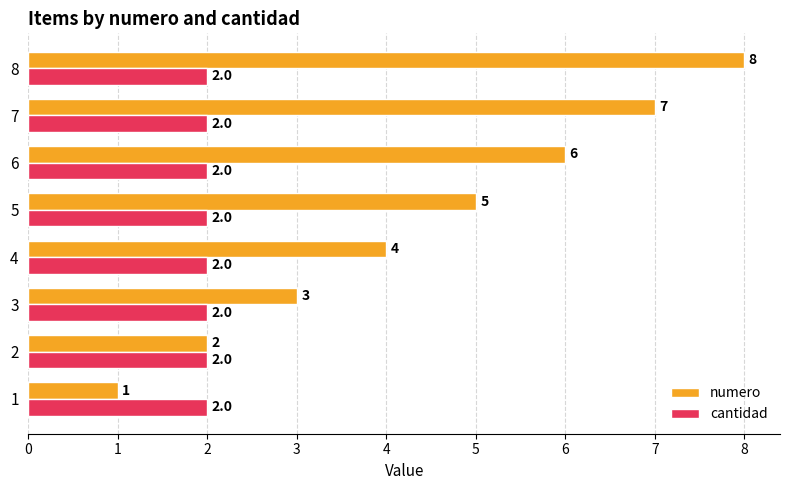

Where is numero nearest to the value 4?

4